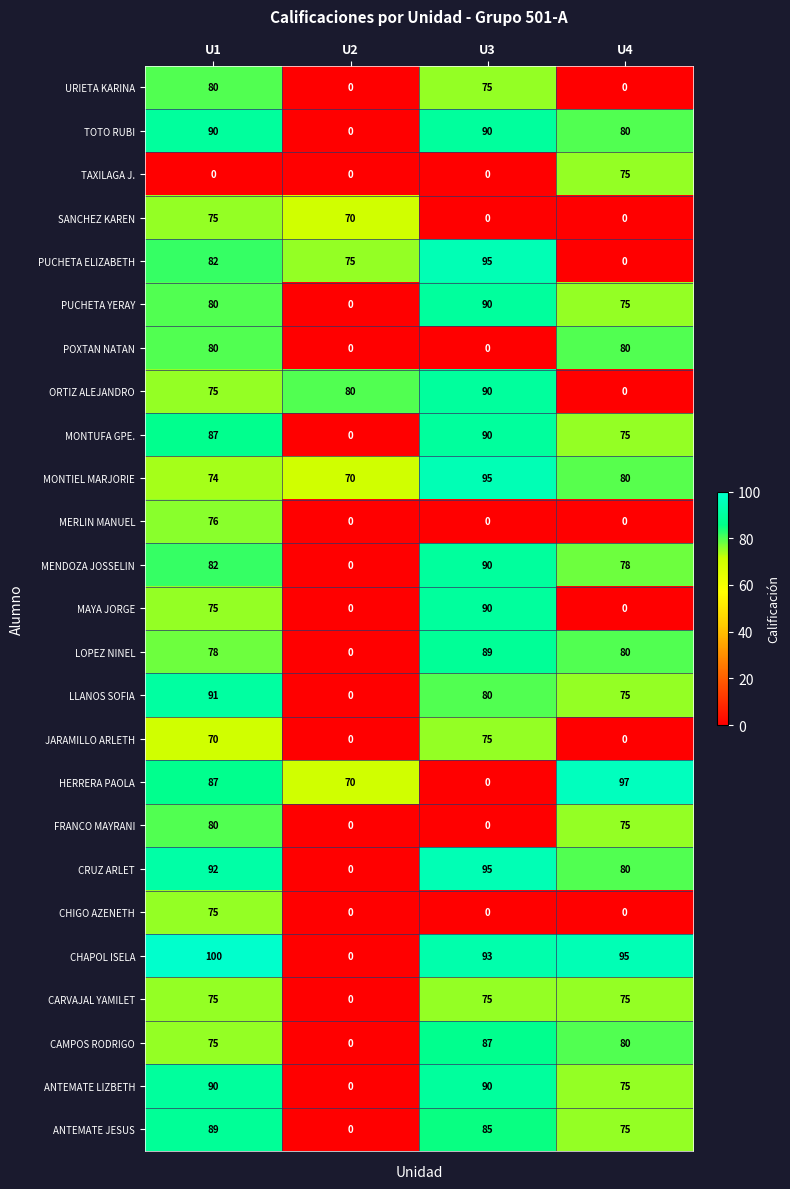

What is the difference between the second highest and minimum values in the JARAMILLO ARLETH series?

70